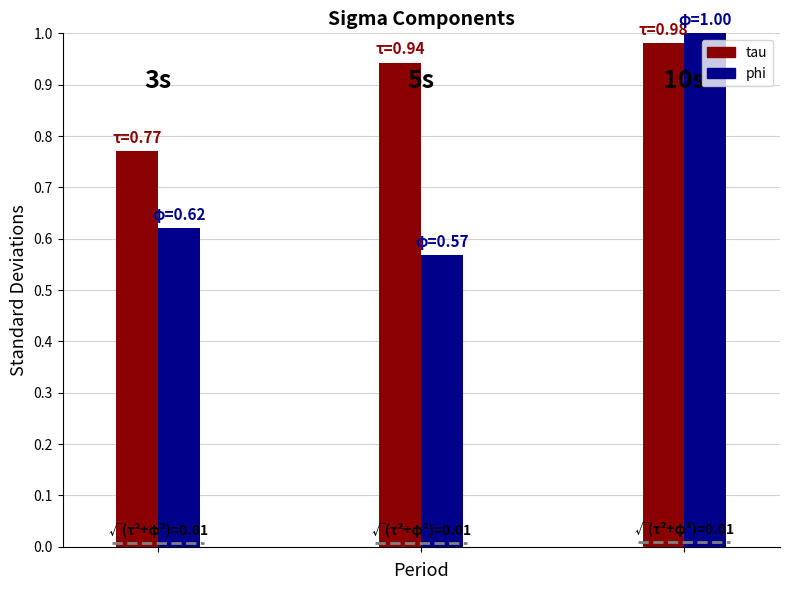

Rank the series by their average value, from highest to lowest.

tau, phi